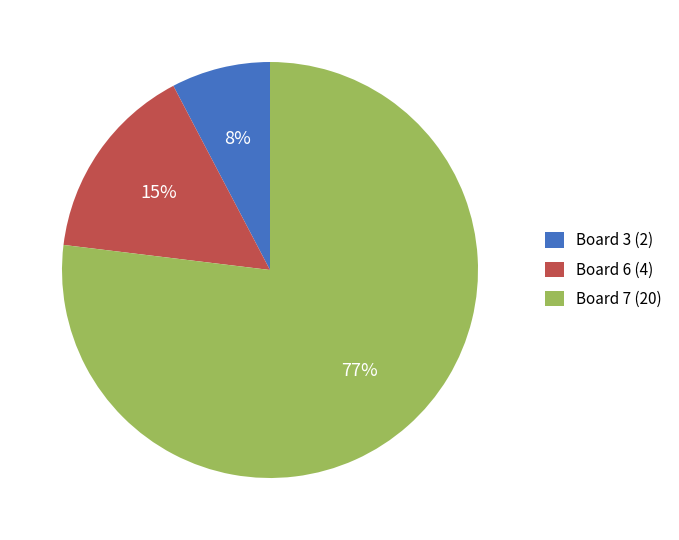

Which has a higher value, Board 6 (4) or Board 3 (2)?

Board 6 (4)